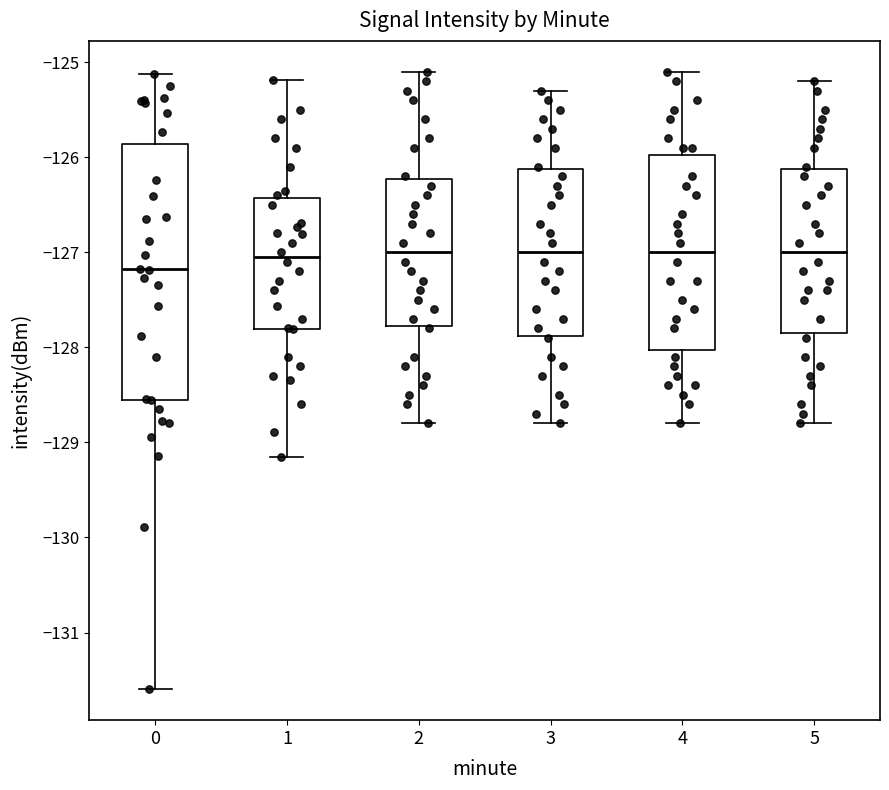

Reading left to right, read every box against the y-axis: the position of its median line, the range the box covers, and the ends of its whiskers. The values are not printed on the chart, so give them approximately, as read against the axis.

0: median -127.2, box -128.5 to -125.9, whiskers -131.6 to -125.1
1: median -127.0, box -127.8 to -126.4, whiskers -129.2 to -125.2
2: median -127.0, box -127.8 to -126.2, whiskers -128.8 to -125.1
3: median -127.0, box -127.9 to -126.1, whiskers -128.8 to -125.3
4: median -127.0, box -128.0 to -126.0, whiskers -128.8 to -125.1
5: median -127.0, box -127.8 to -126.1, whiskers -128.8 to -125.2